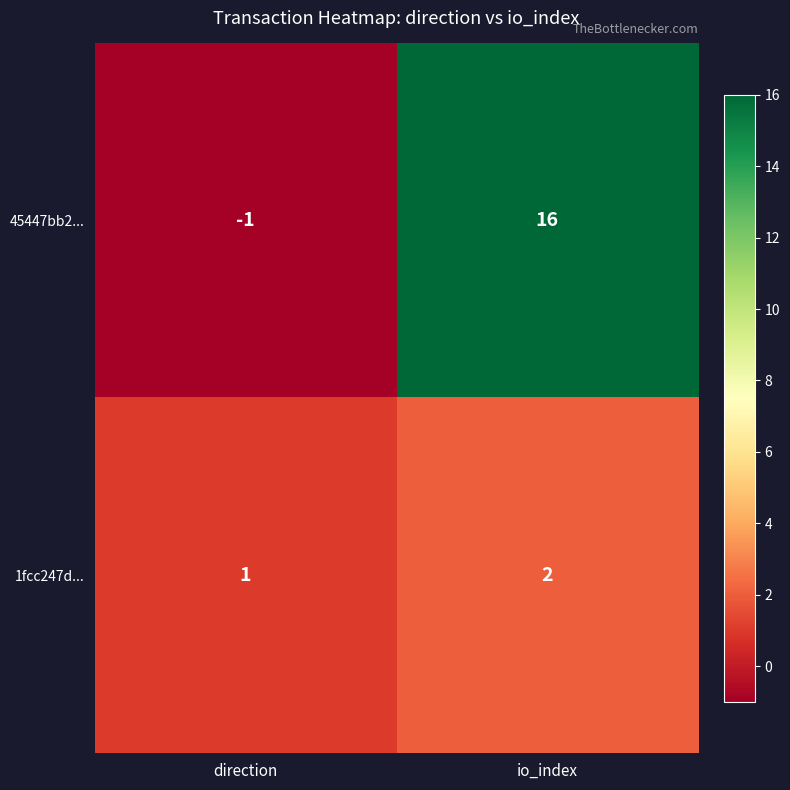

Rank the series by their average value, from highest to lowest.

45447bb2..., 1fcc247d...